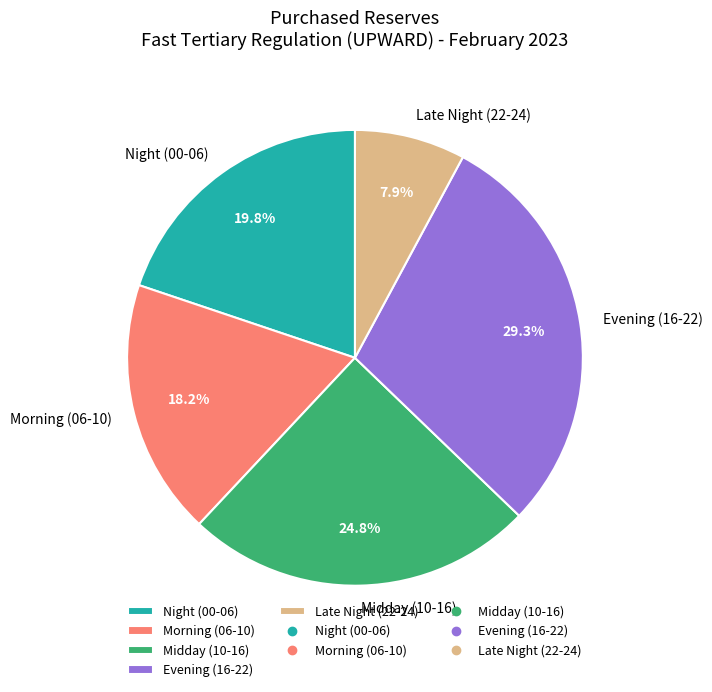

Approximately how many times larger is the value at Morning (06-10) compared to Late Night (22-24)?

2.3